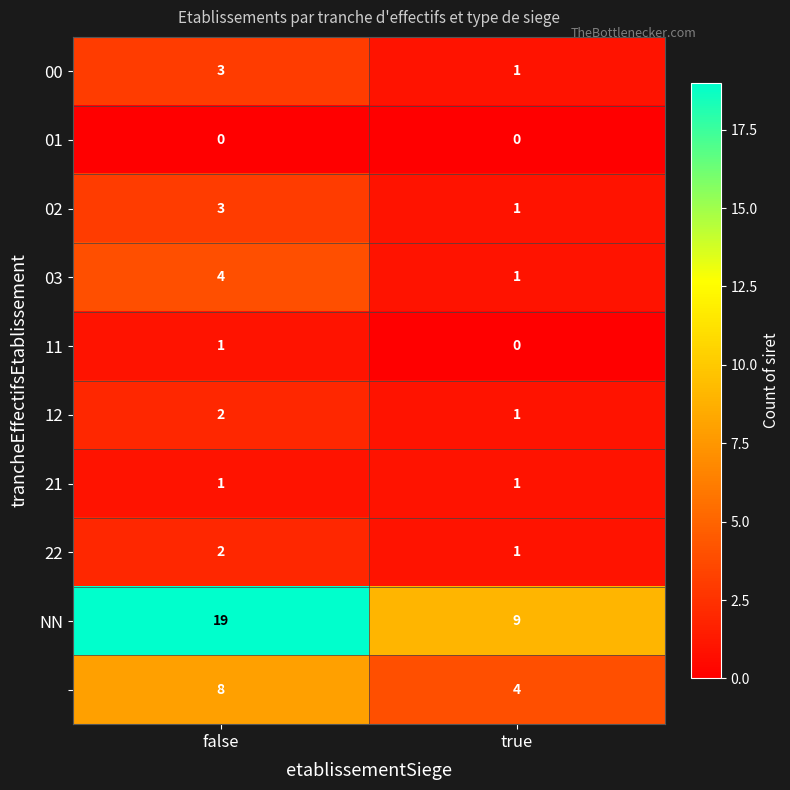

What is the greatest value displayed?

19